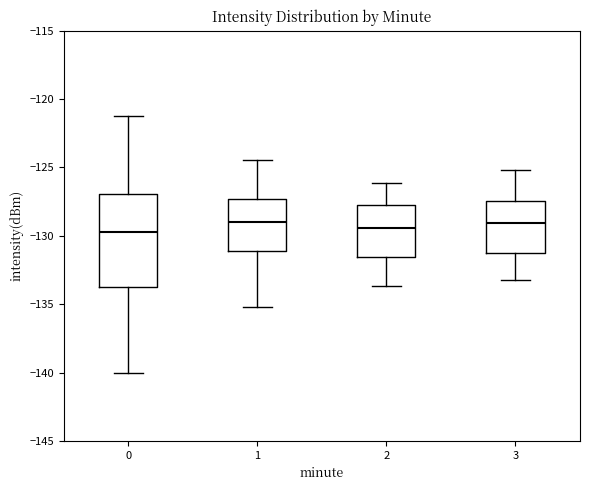

Which box is the tallest, from its lower edge to its upper edge?

0